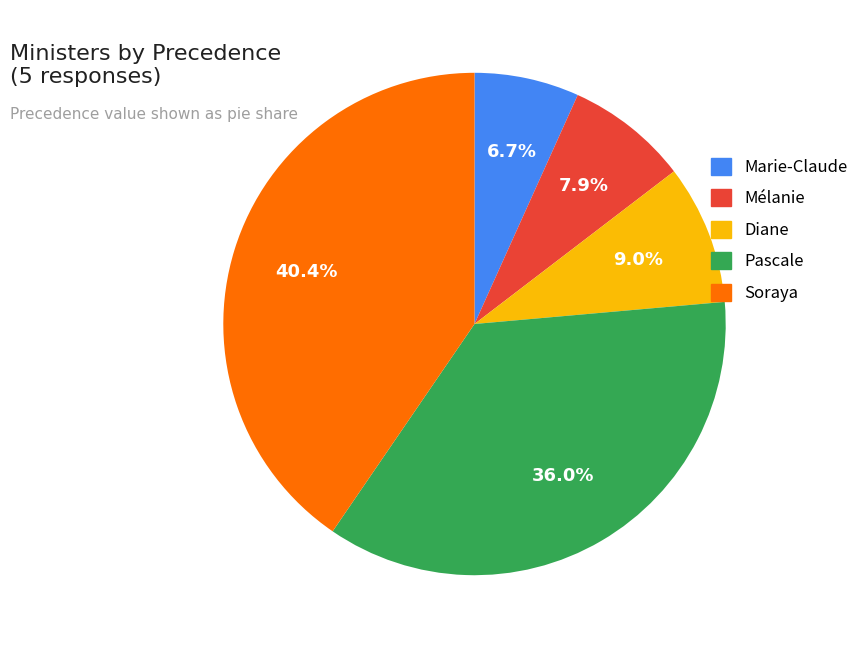

What is the ratio of the value at Marie-Claude to the value at Pascale?

0.2